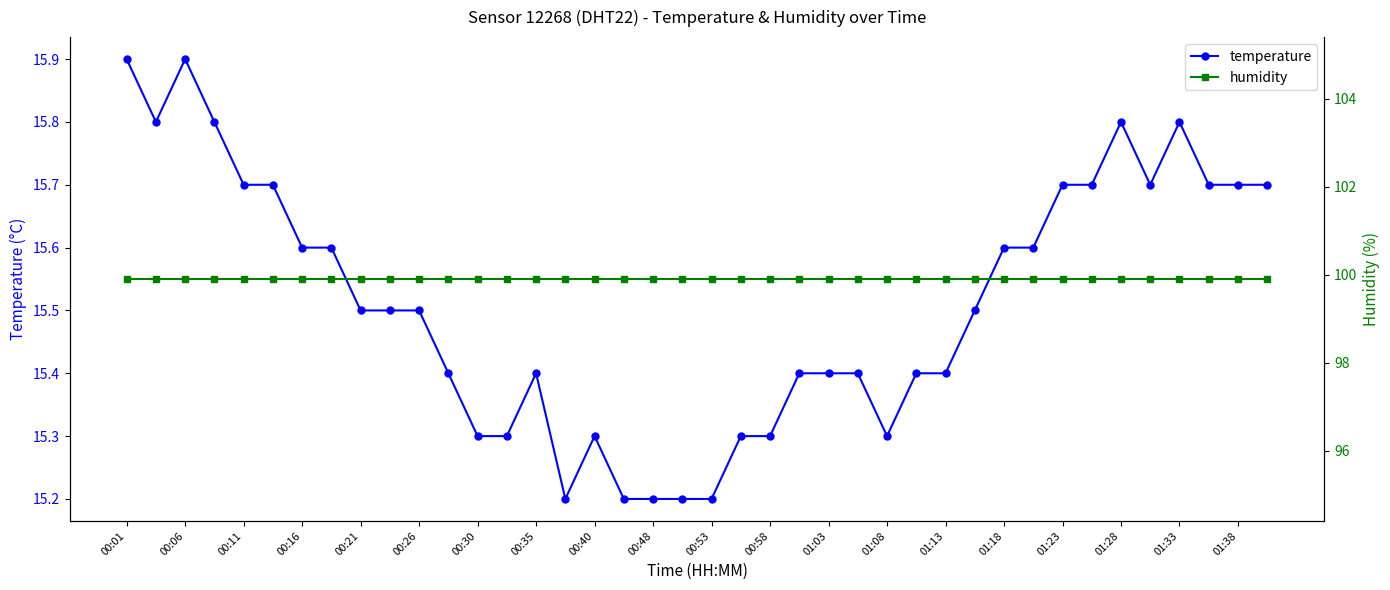

True or false: temperature and humidity intersect in this chart.

False